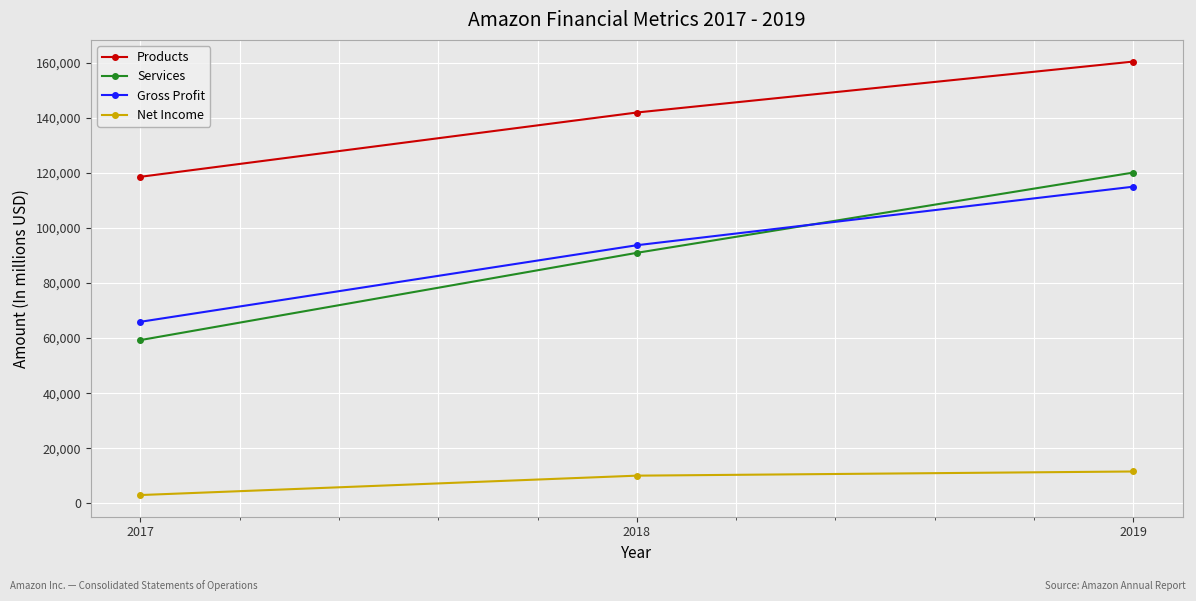

What is the greatest value displayed?

160408